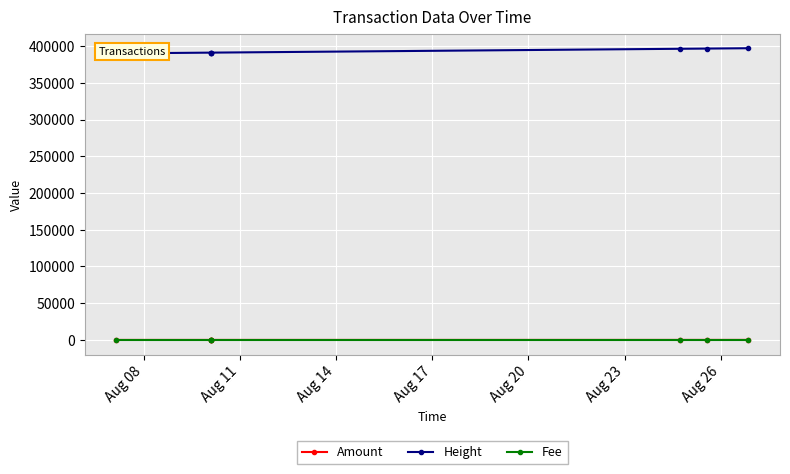

At which label is Height closest to 393518?

Aug 17